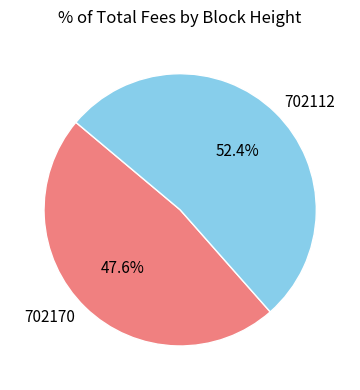

What percentage is the 702170 slice, to the nearest percent?

48%